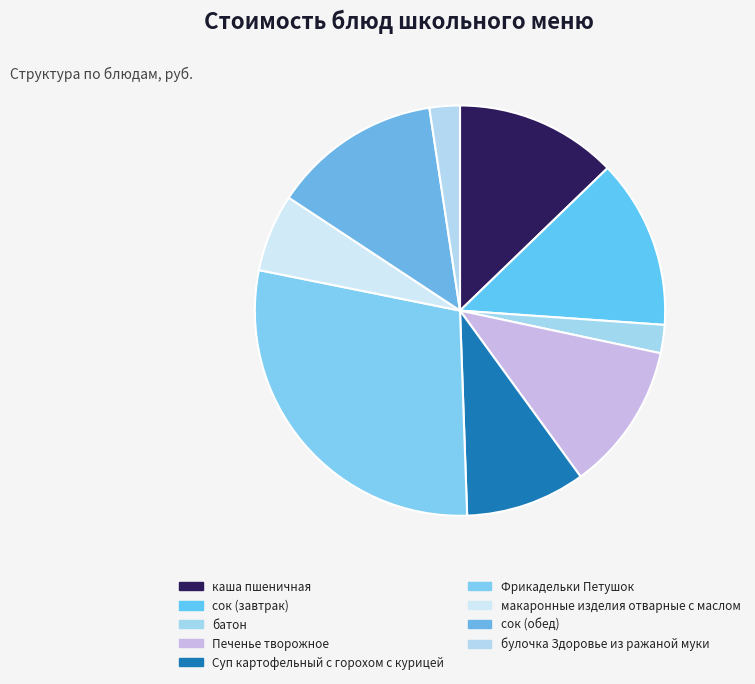

What is the change in value from сок (завтрак) to Суп картофельный с горохом с курицей?

-7.0